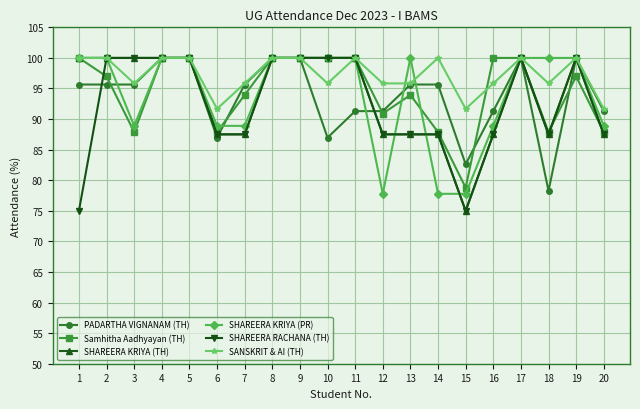

True or false: SHAREERA KRIYA (TH) has more than 0 interior local peaks.

True